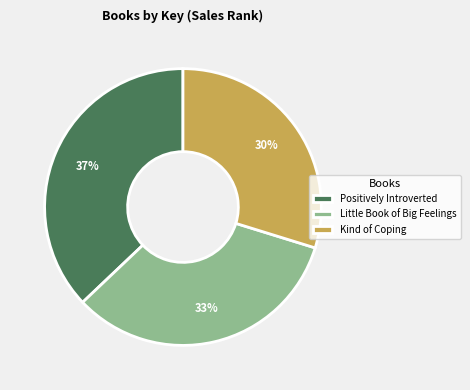

Combined, do Kind of Coping and Little Book of Big Feelings account for over 50%?

Yes